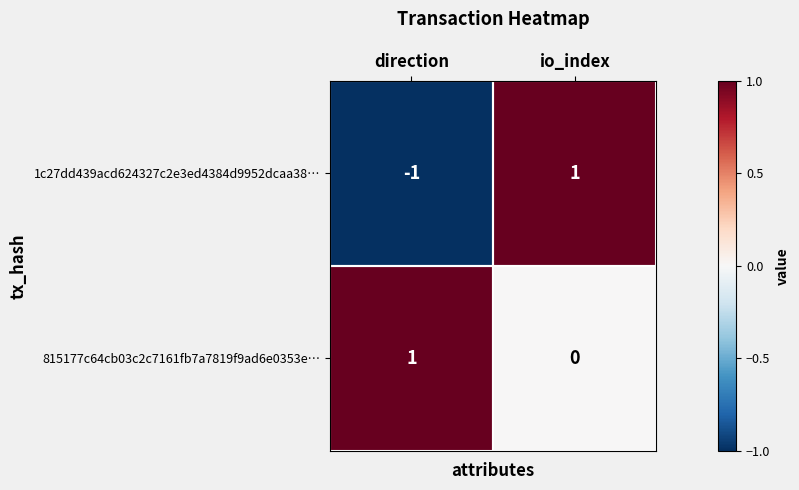

At which label is 815177c64cb03c2c7161fb7a7819f9ad6e0353e… closest to 0?

io_index